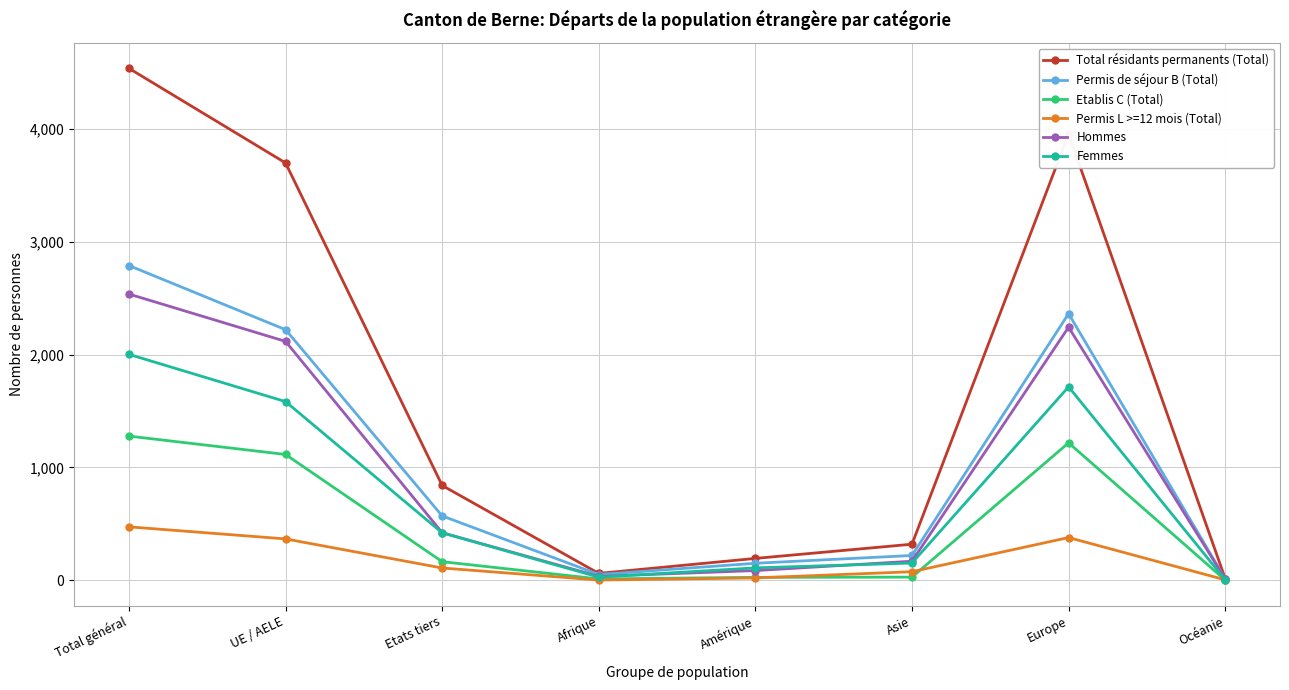

The value of Etablis C (Total) at UE / AELE is 563. True or false?

False